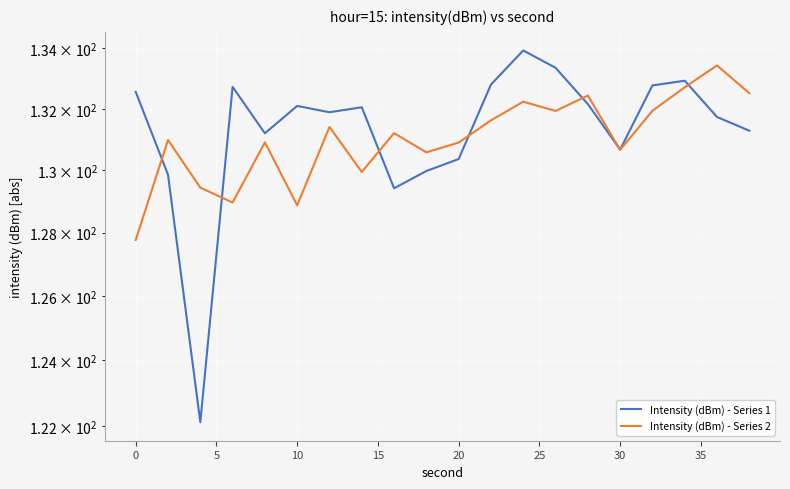

Which series has the largest range (max minus min)?

Intensity (dBm) - Series 1